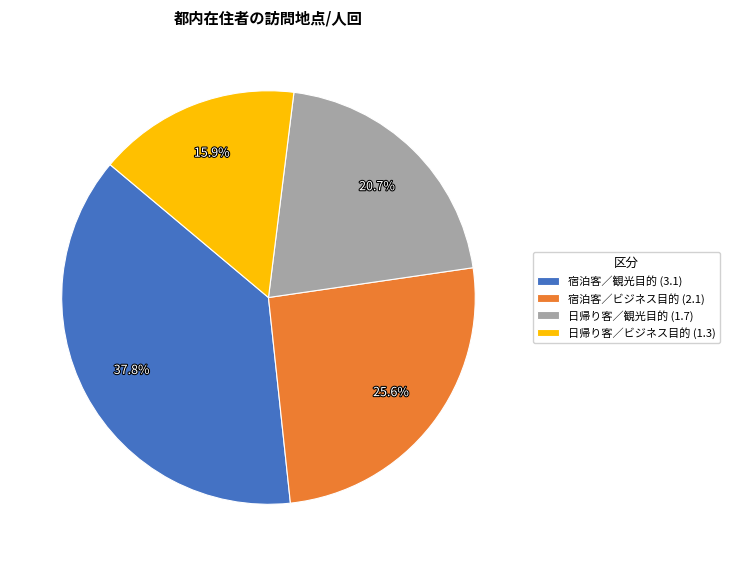

To the nearest percent, what percentage of the pie is 日帰り客／観光目的?

21%